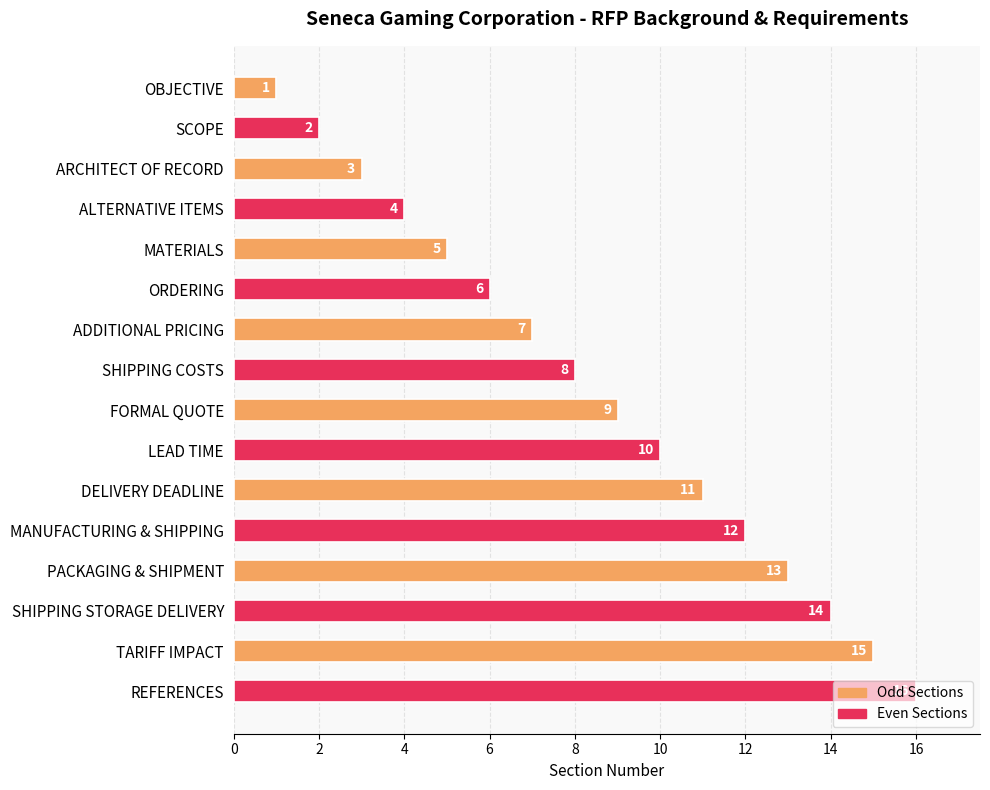

What value does the data have at ALTERNATIVE ITEMS?

4